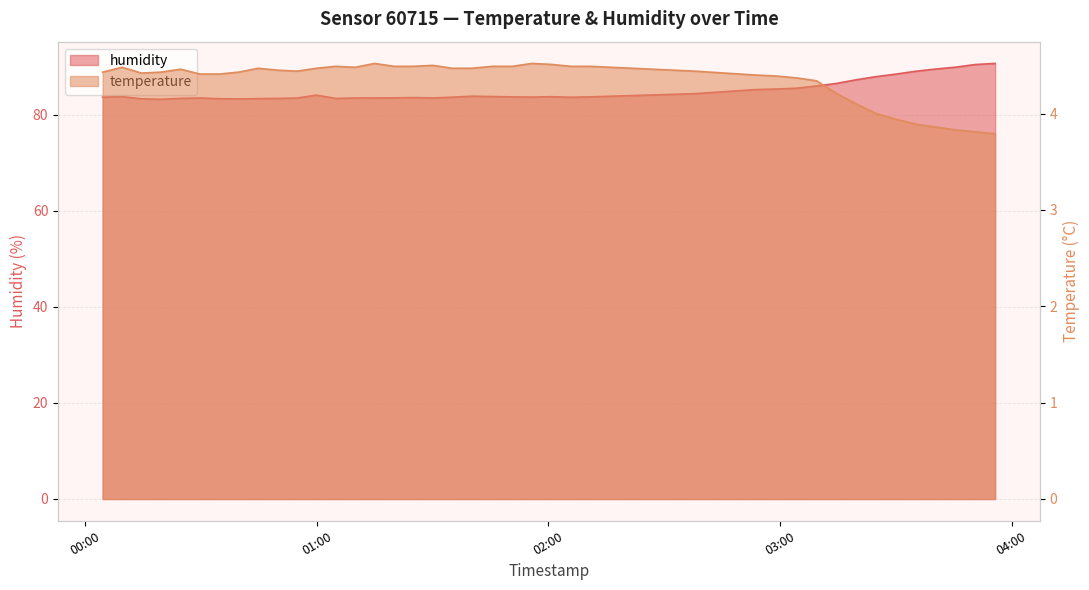

Which series has the widest spread of values?

humidity